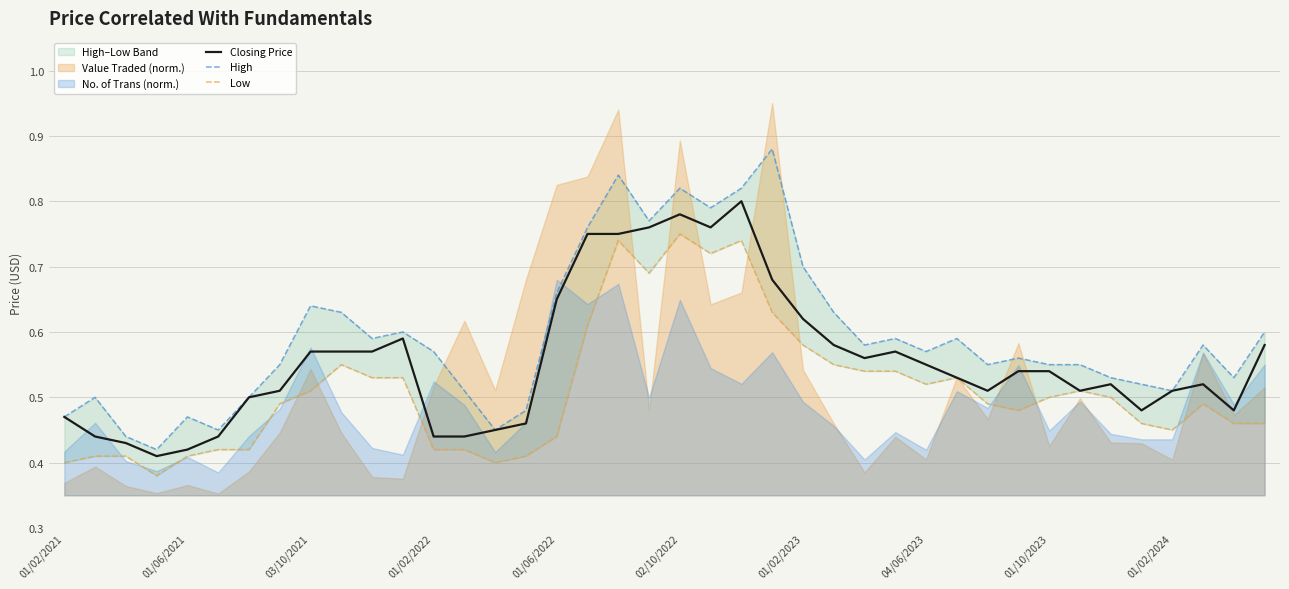

Is the value of High at 17 greater than the value of Low at 03/10/2021?

Yes